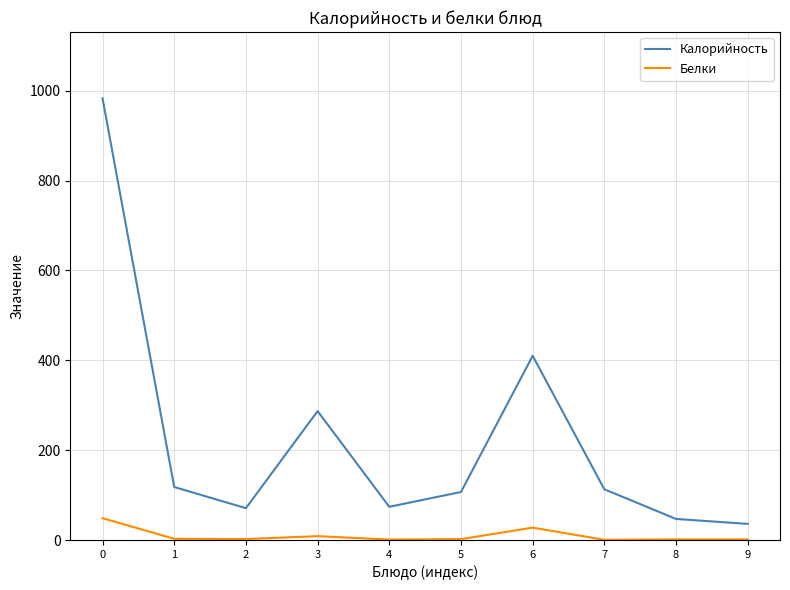

Which series has the largest total across all categories?

Калорийность